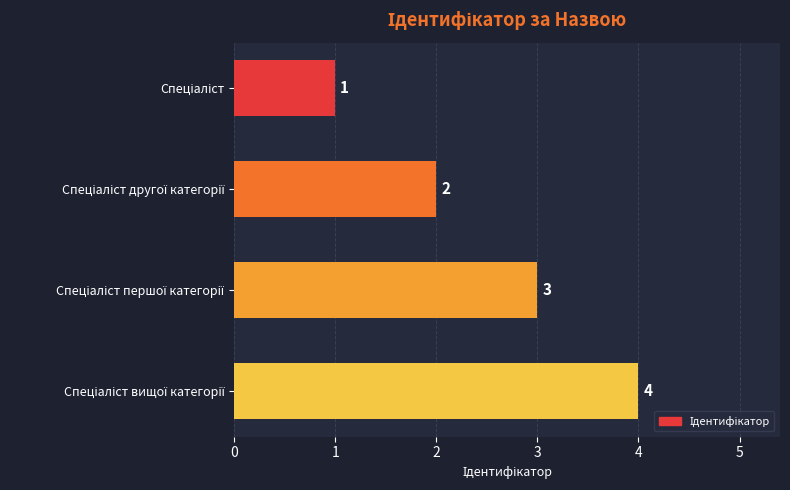

Count the values in the range 2 to 4.

3